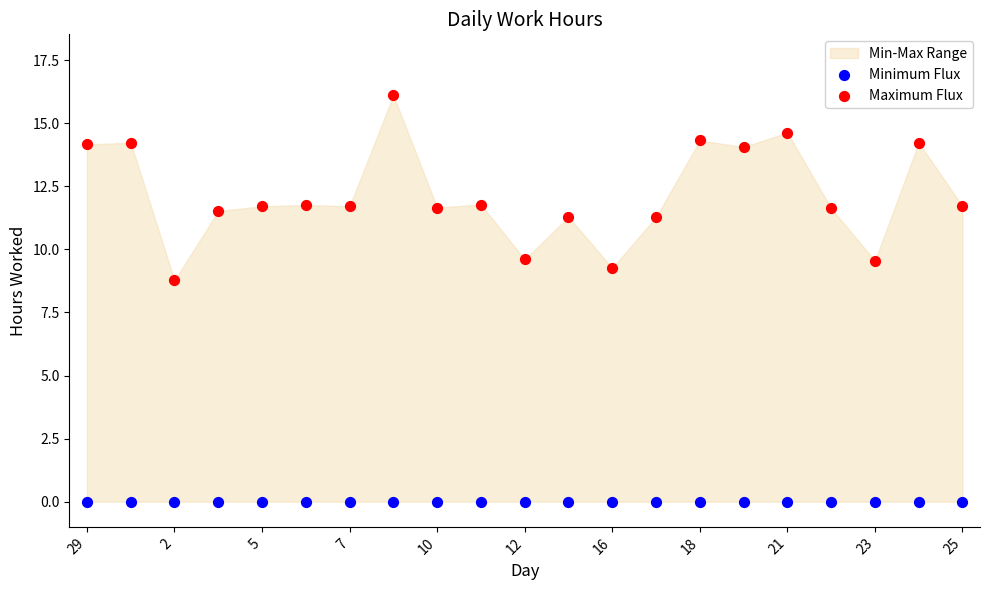

Across all series, what Y value is closest to 8?

8.8